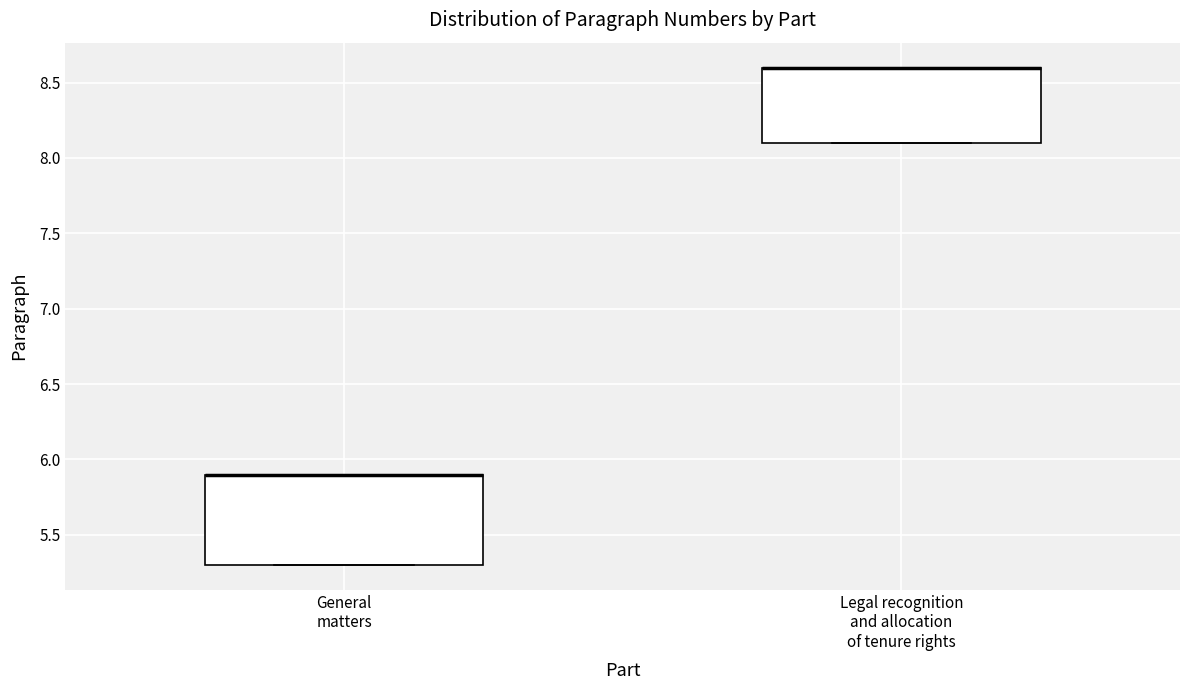

Reading left to right, transcribe this box plot: for each box, give where its median line is, the range the box spans, and where its two whiskers end, as read against the y-axis. The values are not printed on the chart, so give them approximately, as read against the axis.

General matters: median 5.9 (drawn on the box's upper edge), box 5.3 to 5.9, whiskers 5.3 to 5.9
Legal recognition and allocation of tenure rights: median 8.6 (drawn on the box's upper edge), box 8.1 to 8.6, whiskers 8.1 to 8.6